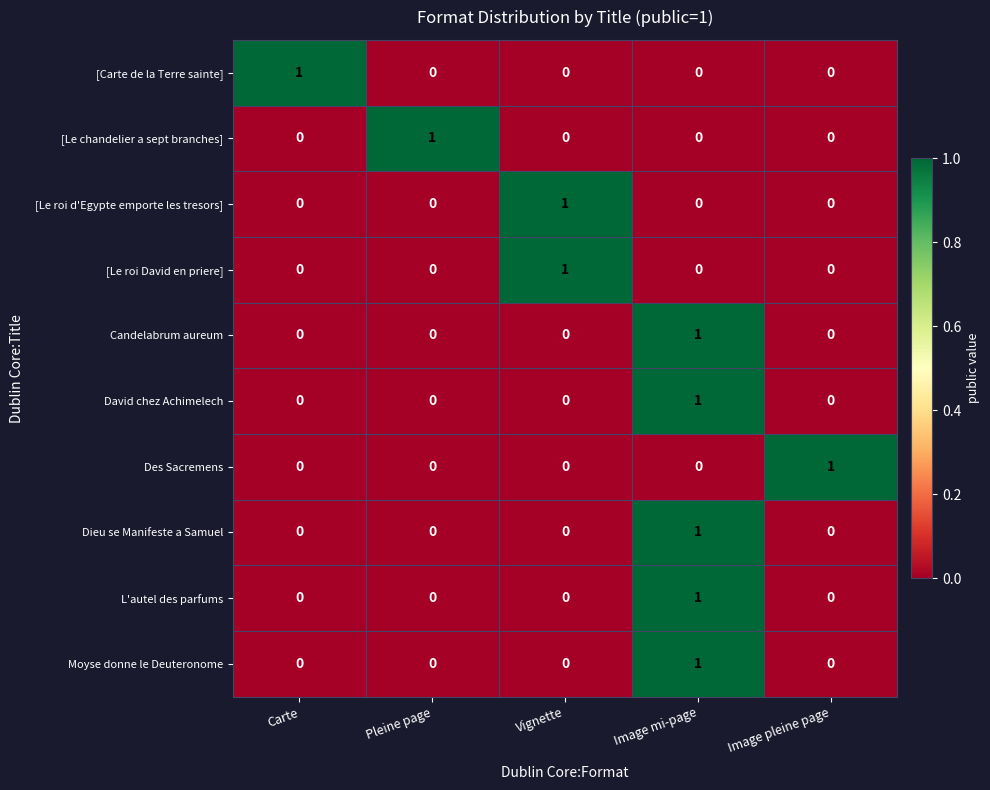

The Moyse donne le Deuteronome series shows 0 at Image pleine page. True or false?

True